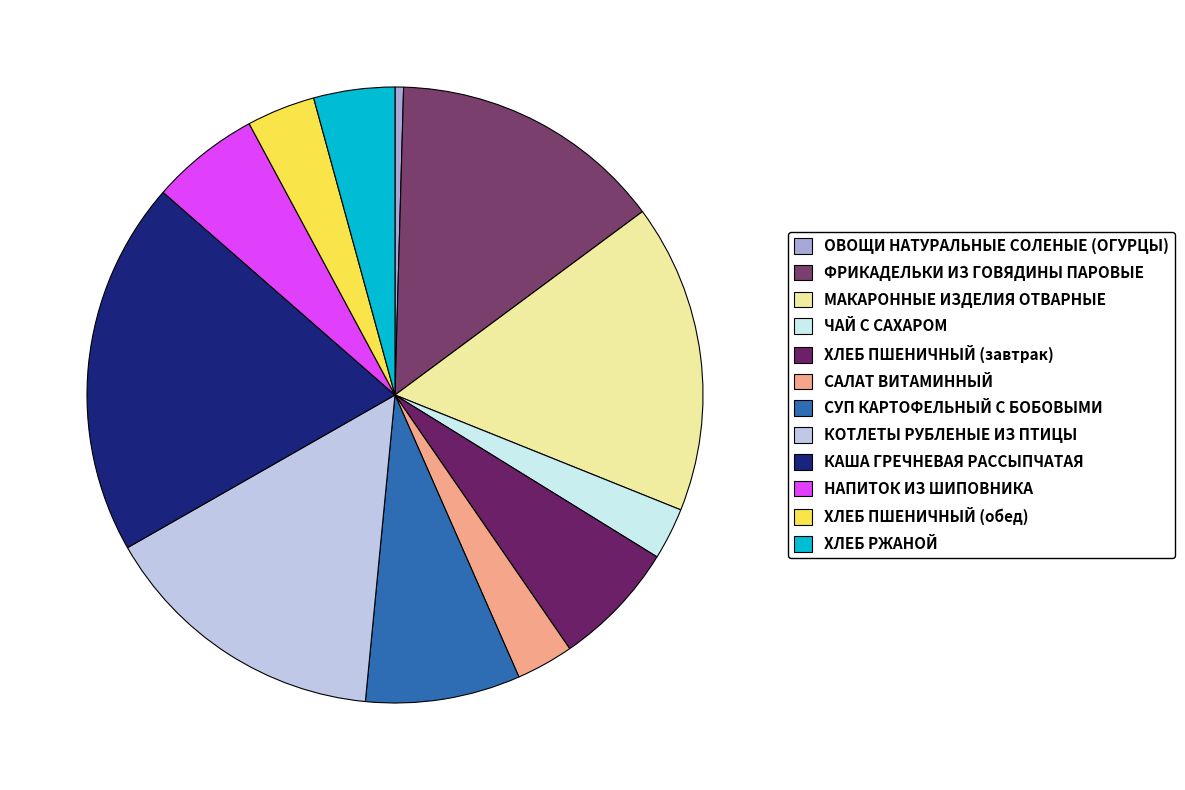

How many slices are in this pie chart?

12